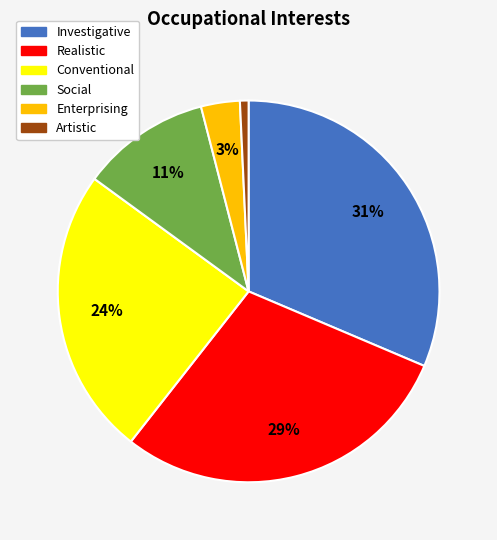

Does any single category account for the majority?

No